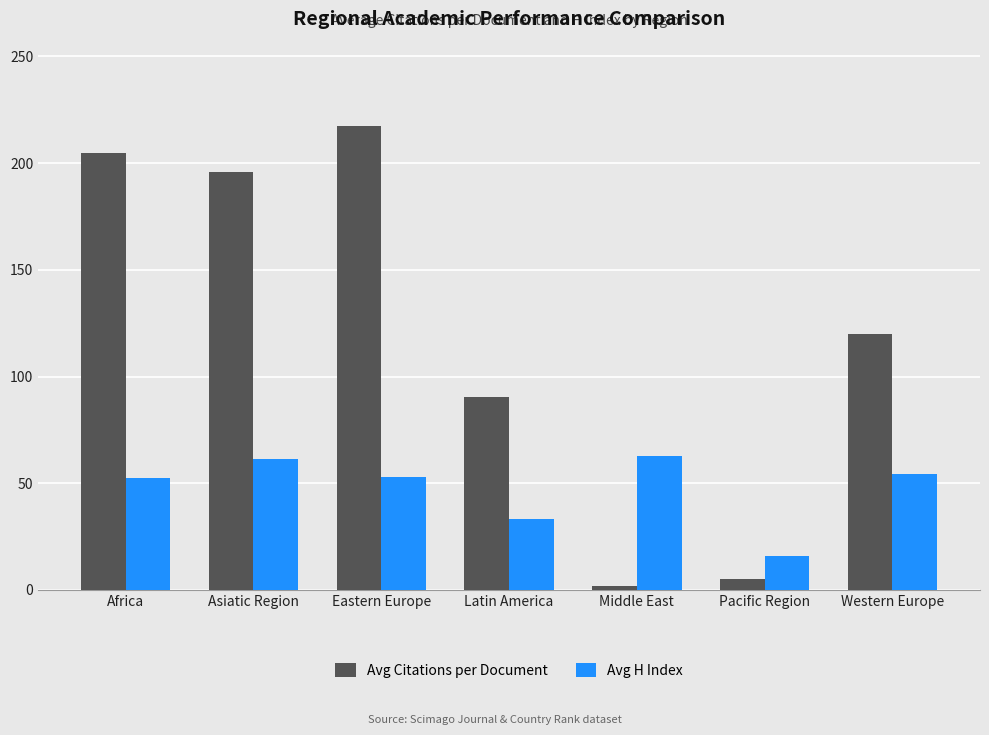

What are all the series names shown in the legend?

Avg Citations per Document, Avg H Index